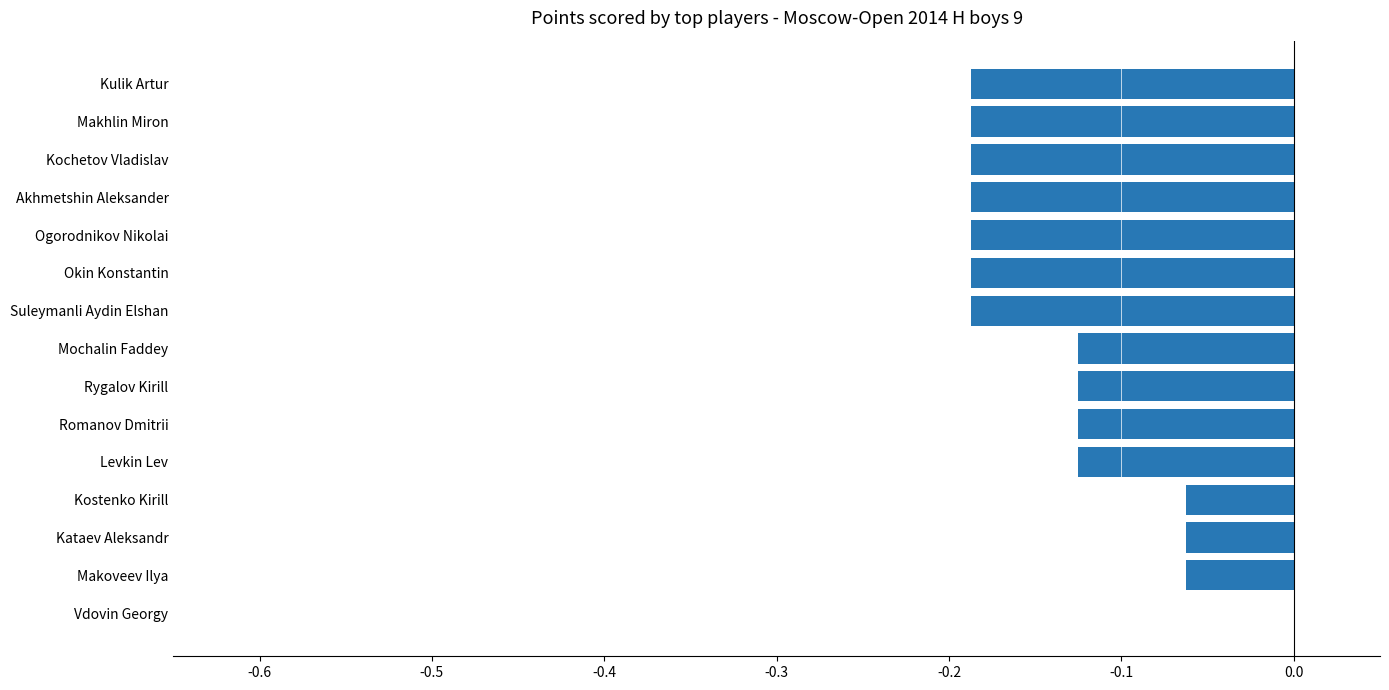

What is the sum of all values?

-2.0